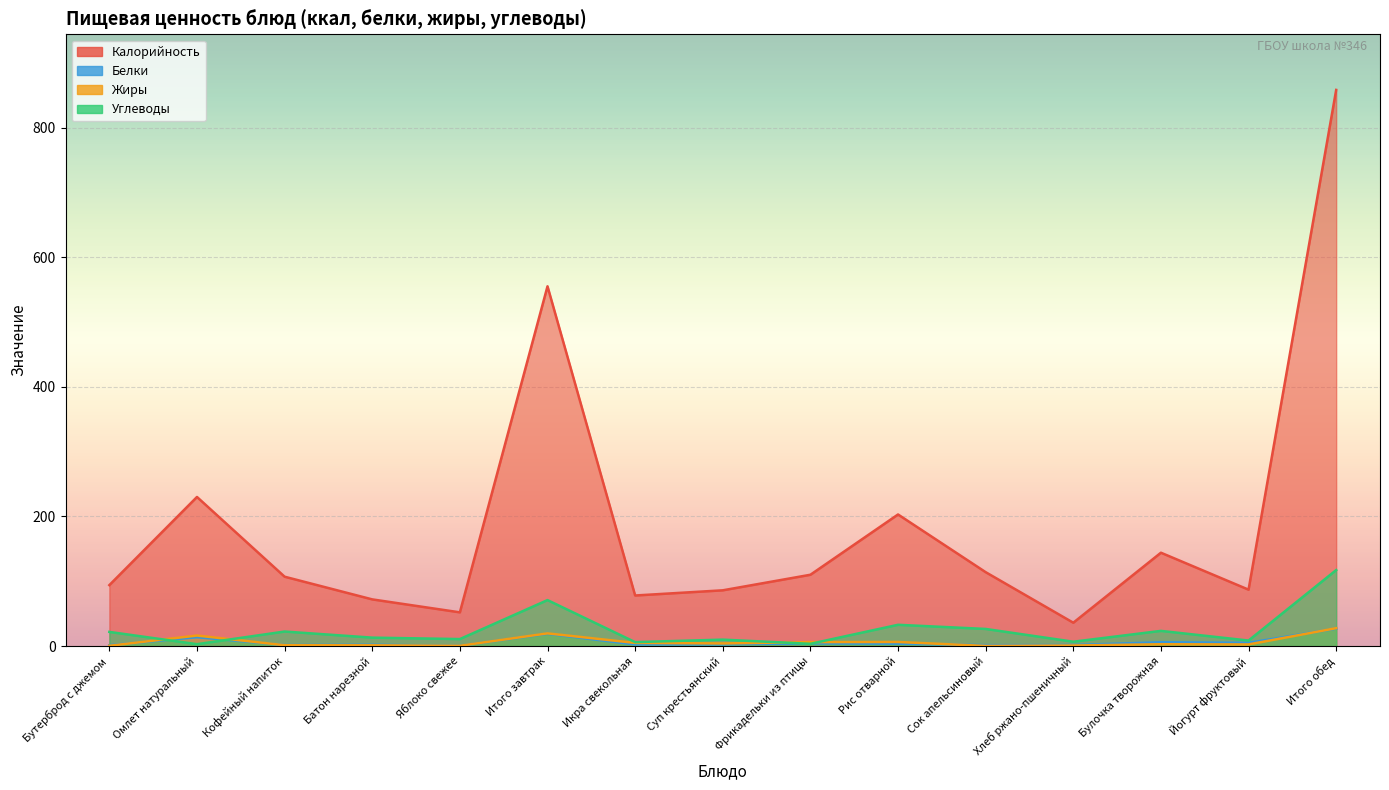

At which category is the sum across all series the highest?

Итого обед